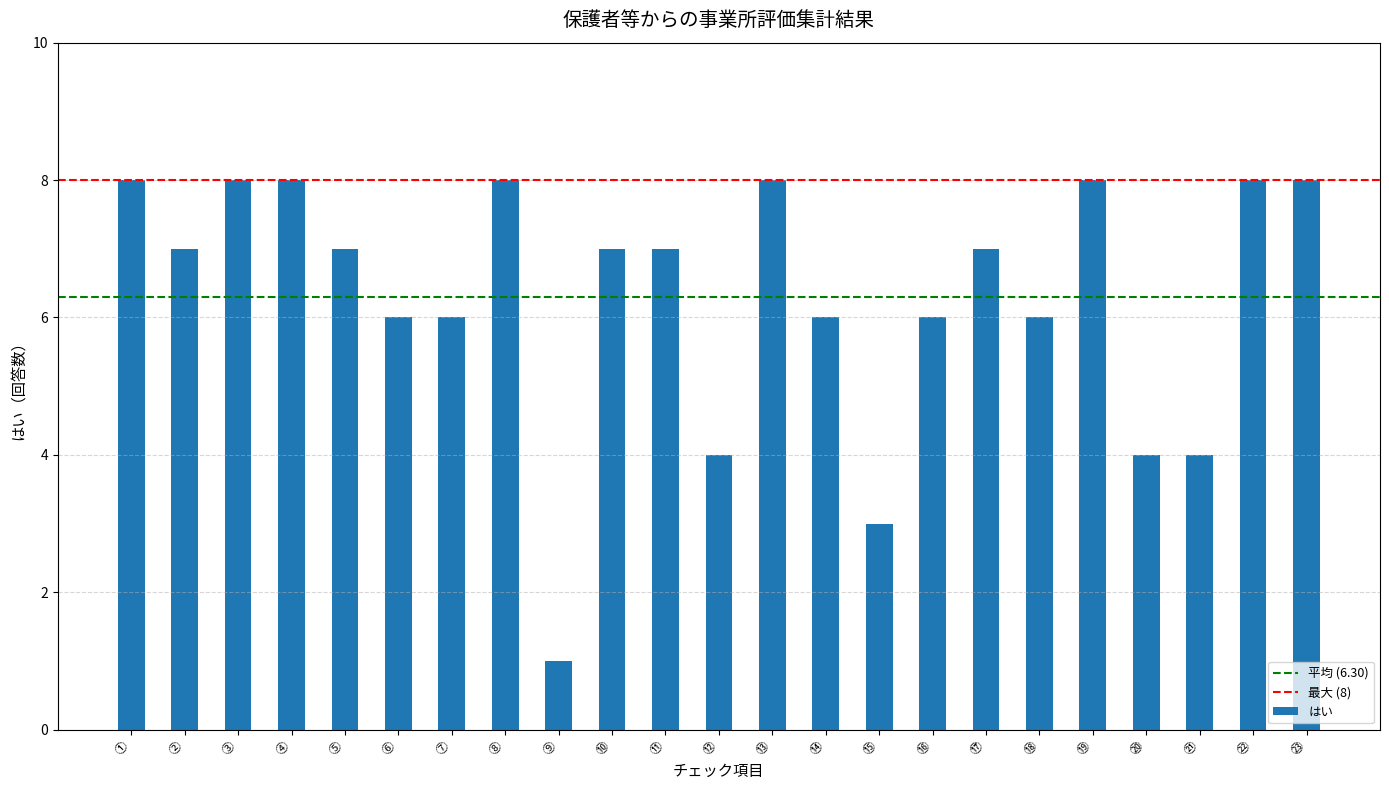

Is it true that the value at ⑮ is 3?

True